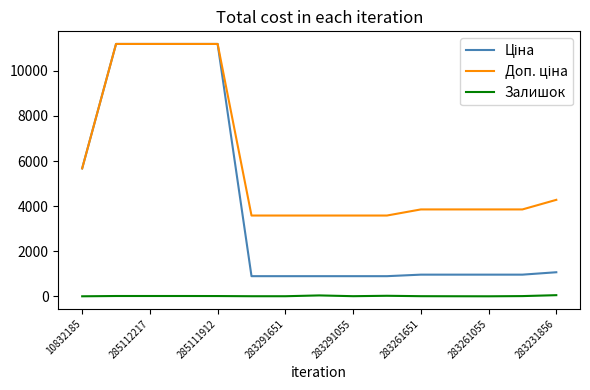

What is the greatest value displayed?

11188.2